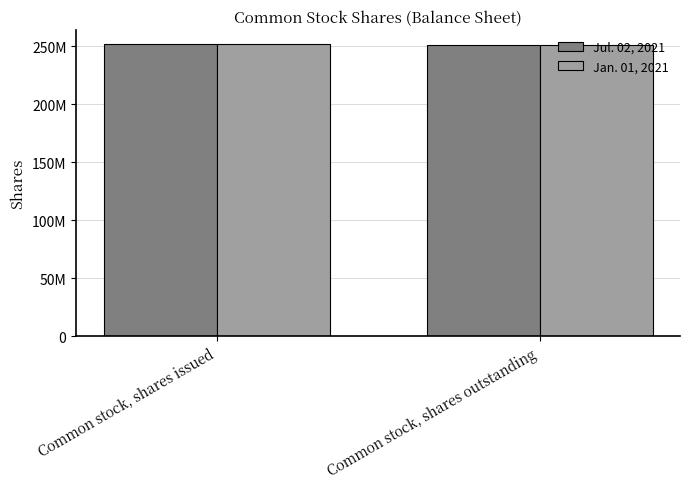

Rank the categories by Jul. 02, 2021 value from lowest to highest.

Common stock, shares outstanding, Common stock, shares issued